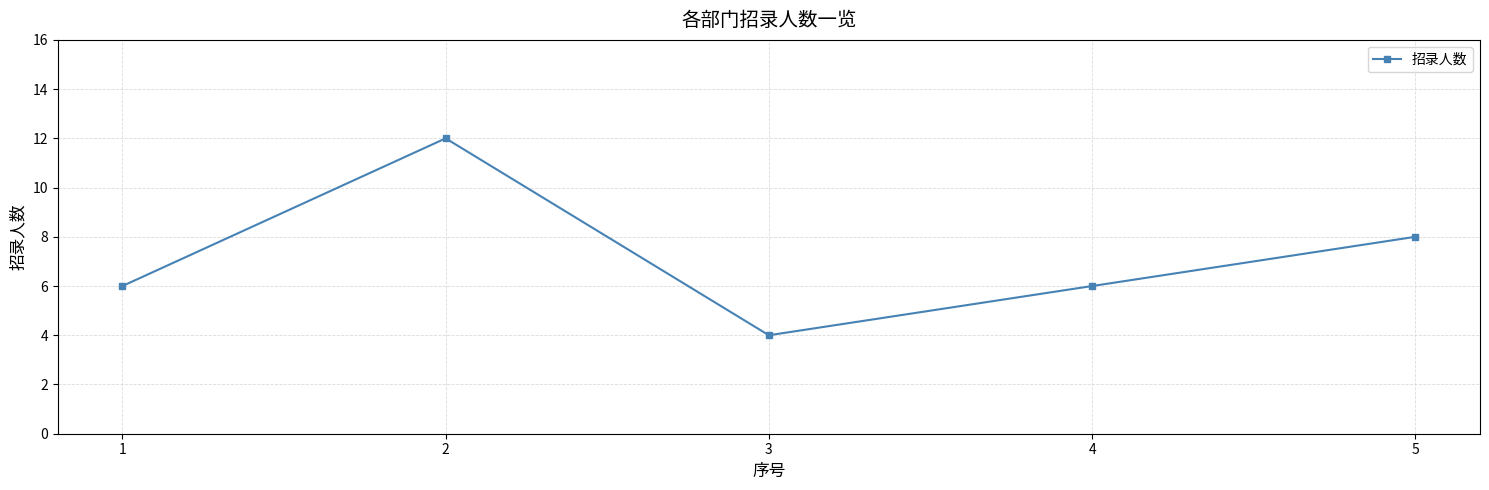

What is the maximum value shown in the chart?

12